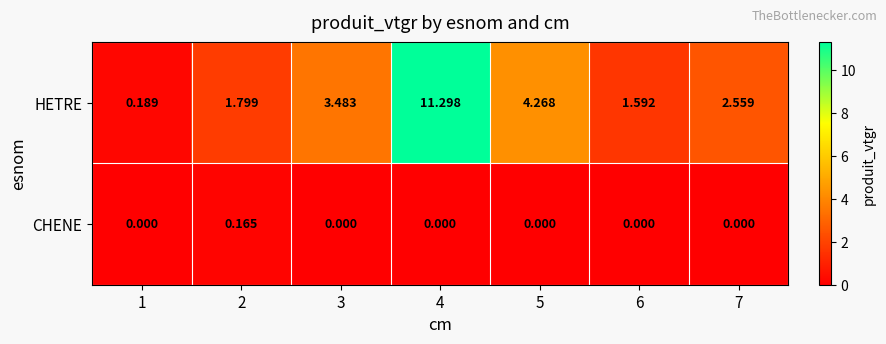

Is the value of CHENE at 3 greater than the value of HETRE at 1?

No